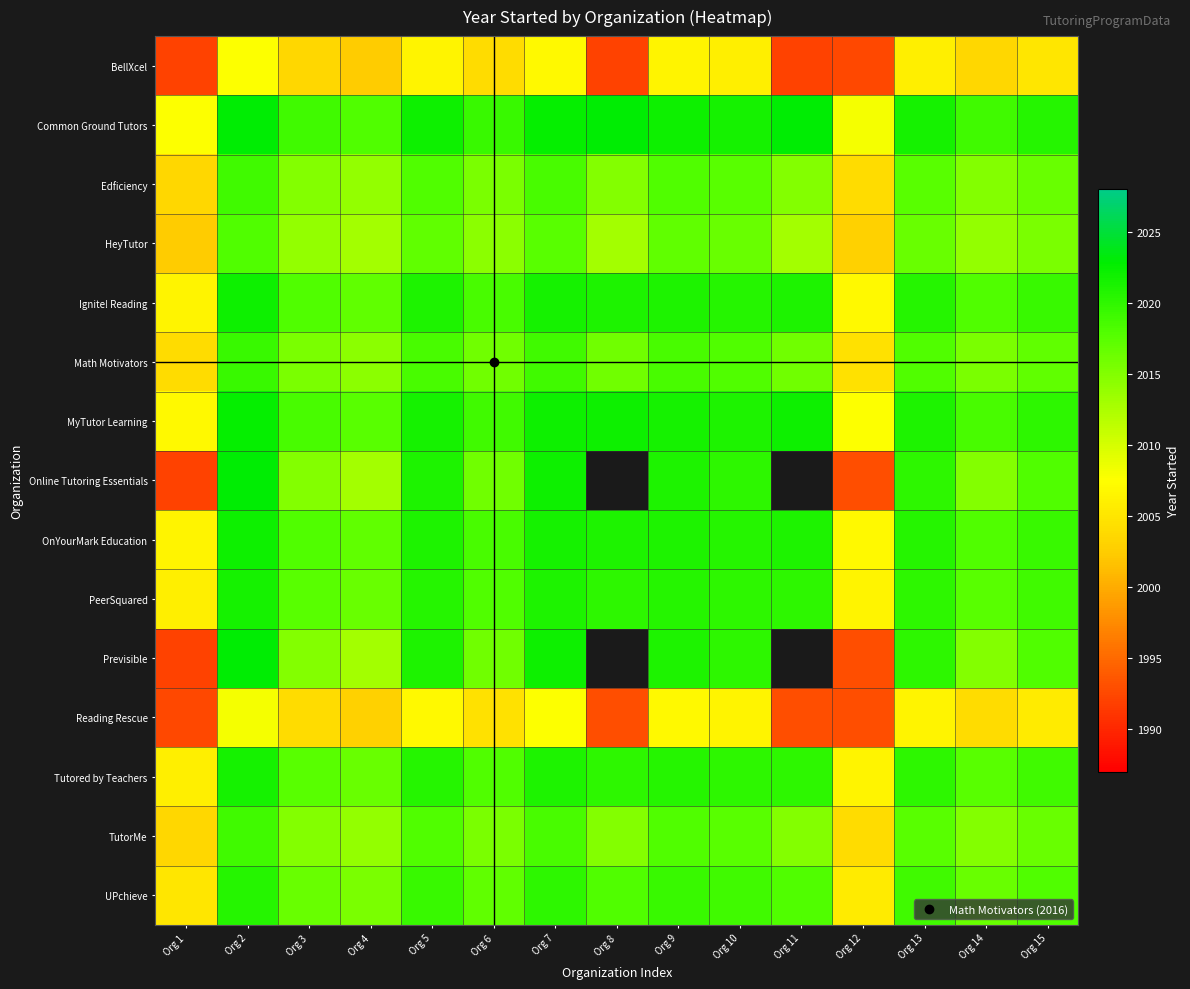

At which category is the sum across all series the highest?

Org 2